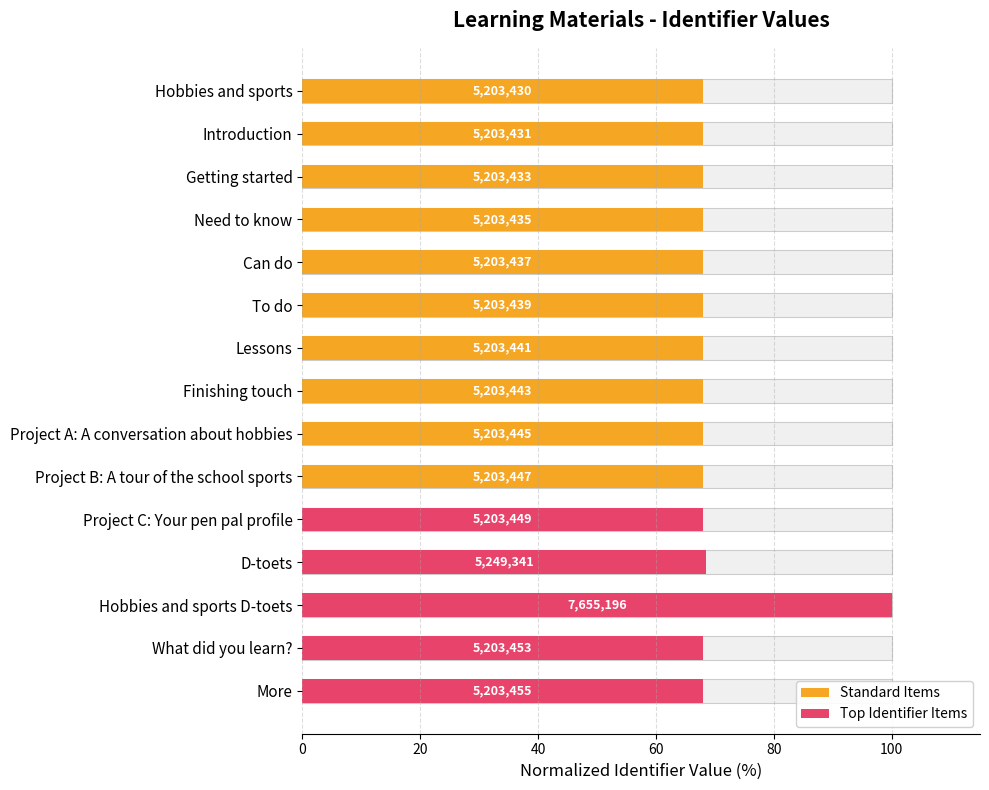

What is the ratio of the value at Introduction to the value at Project C: Your pen pal profile?

1.0